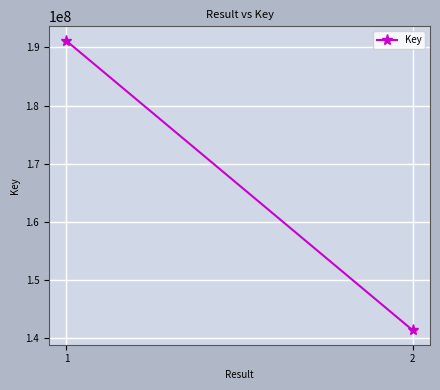

The value at 1 is 191149465. True or false?

True